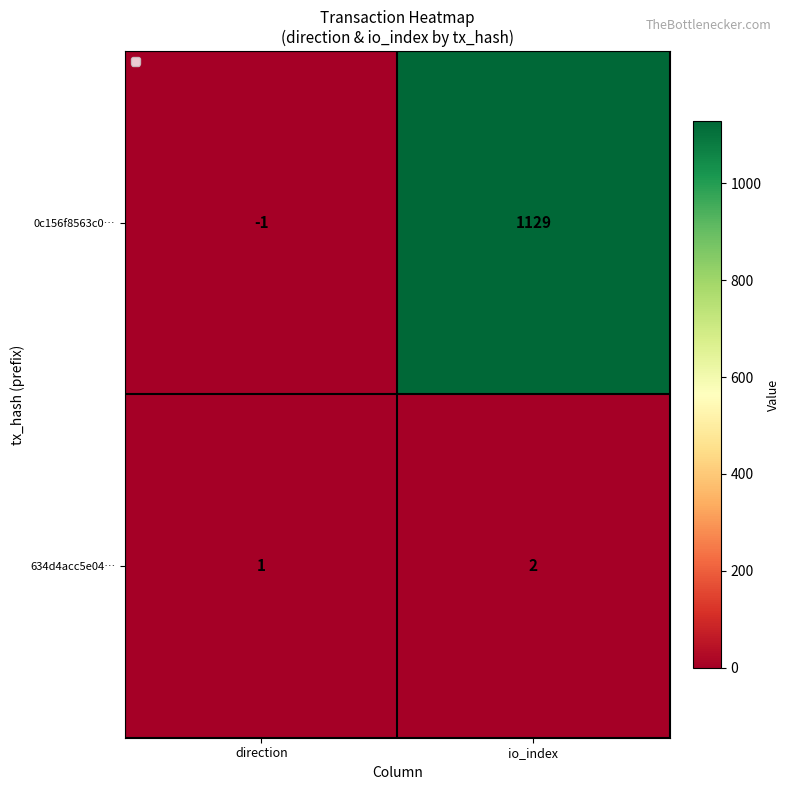

Between direction and io_index, which series saw the biggest shift?

0c156f8563c0…